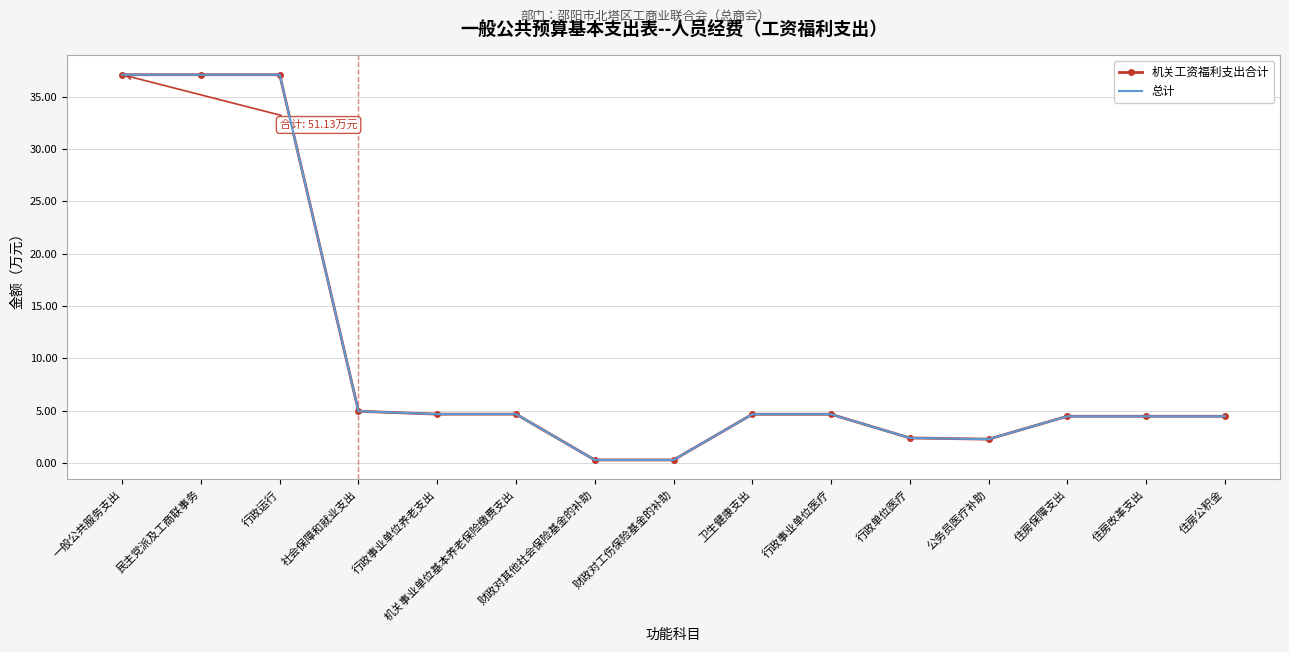

What is the label of the 11th point from the left?

行政单位医疗